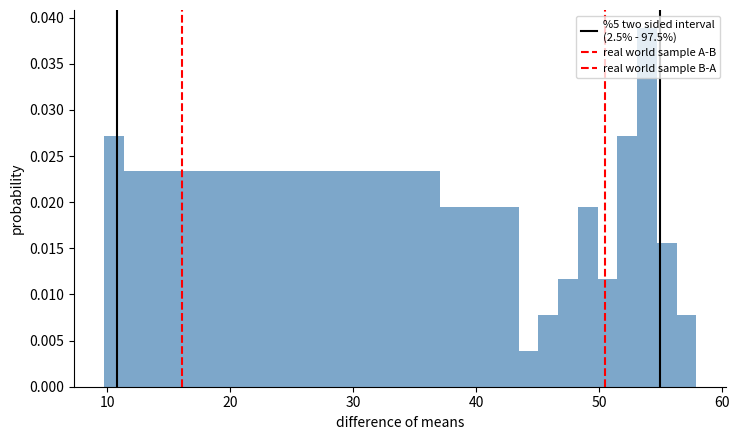

Around what value on the x-axis is the tallest bar? Give the approximate position of its centre, as read against the axis.

54